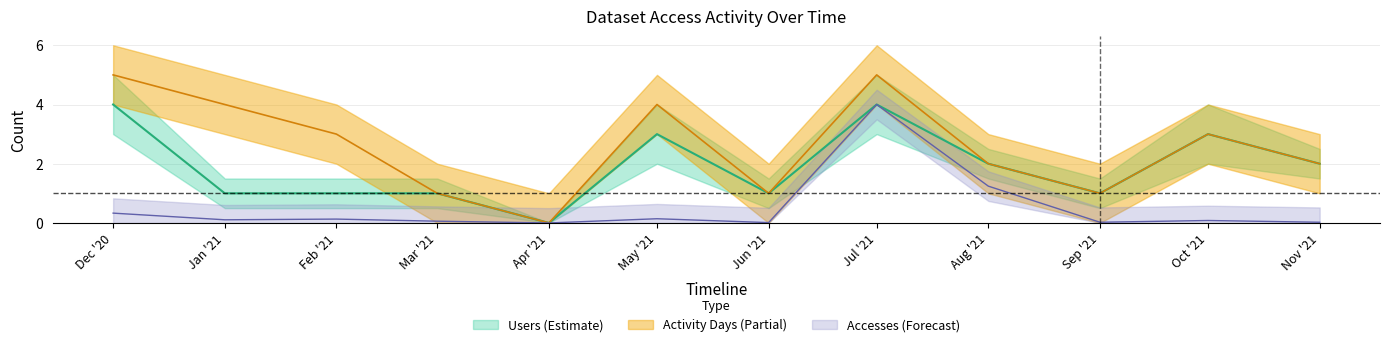

The Activity Days series shows 4.0 at May '21. True or false?

True